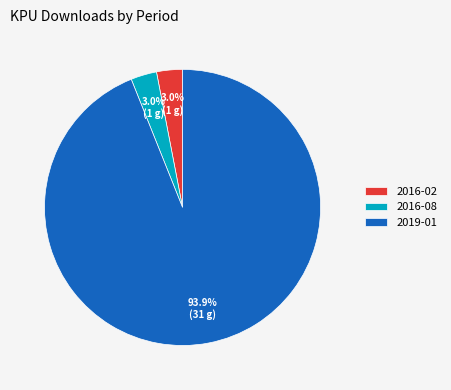

Which category has the biggest portion of the pie?

2019-01